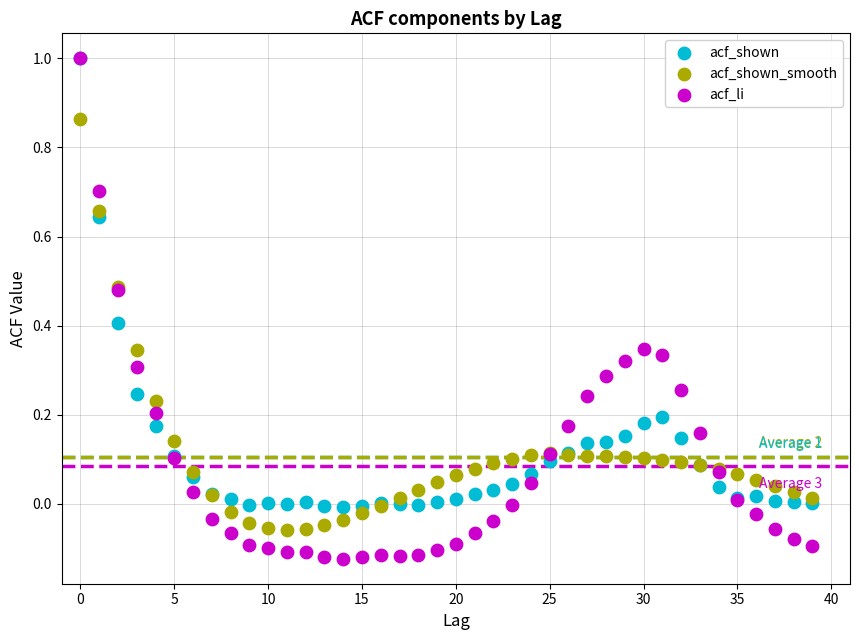

What are all the series names shown in the legend?

acf_shown, acf_shown_smooth, acf_li